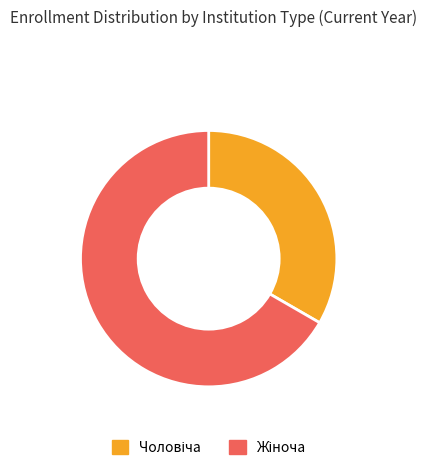

Does any single category account for the majority?

Yes